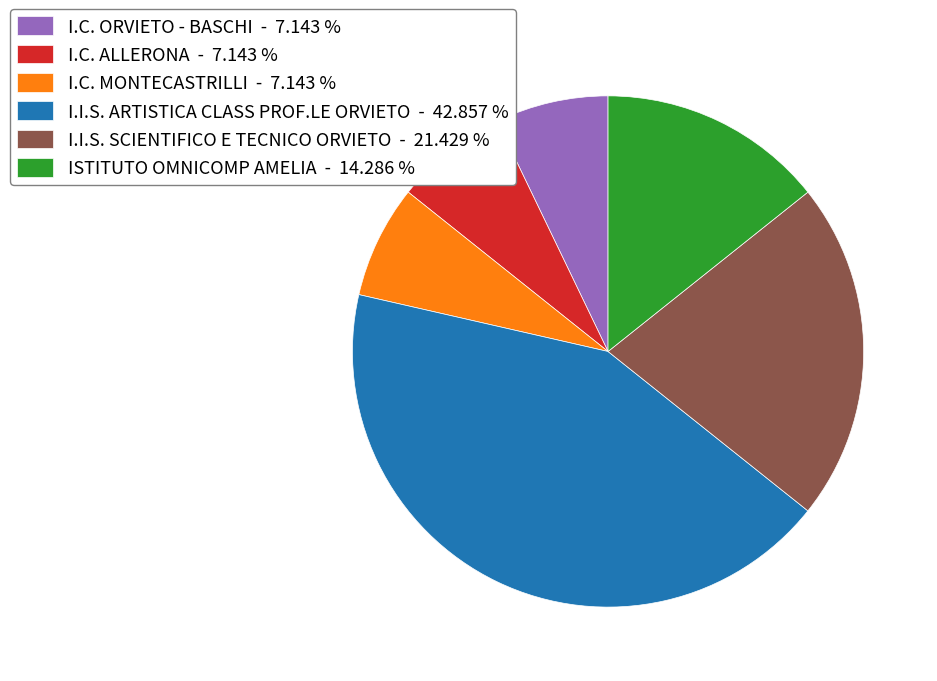

Is it true that I.C. MONTECASTRILLI is 21% of the pie?

False